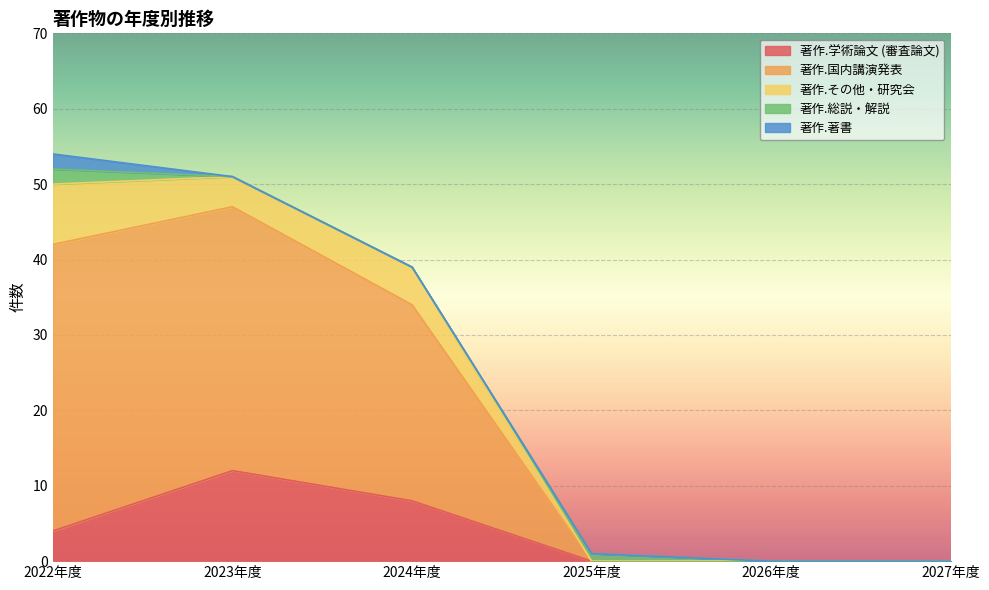

Is it true that 著作.国内講演発表 equals 0 at 2026年度?

True